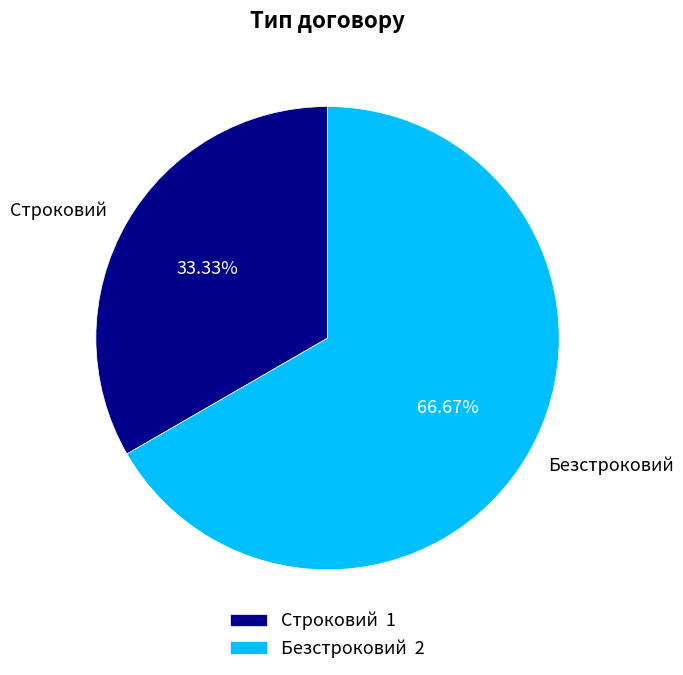

Which slice is the smallest?

Строковий